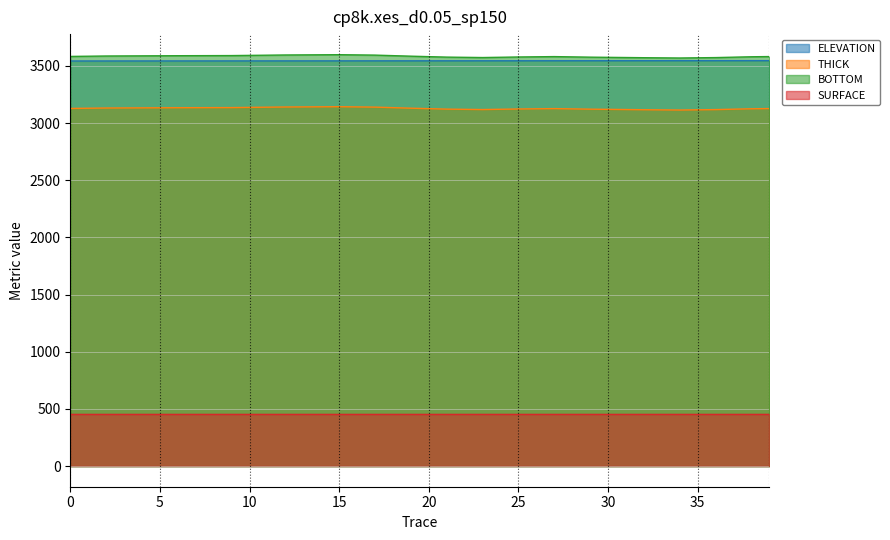

Is it true that BOTTOM equals 1442.0 at 37?

False